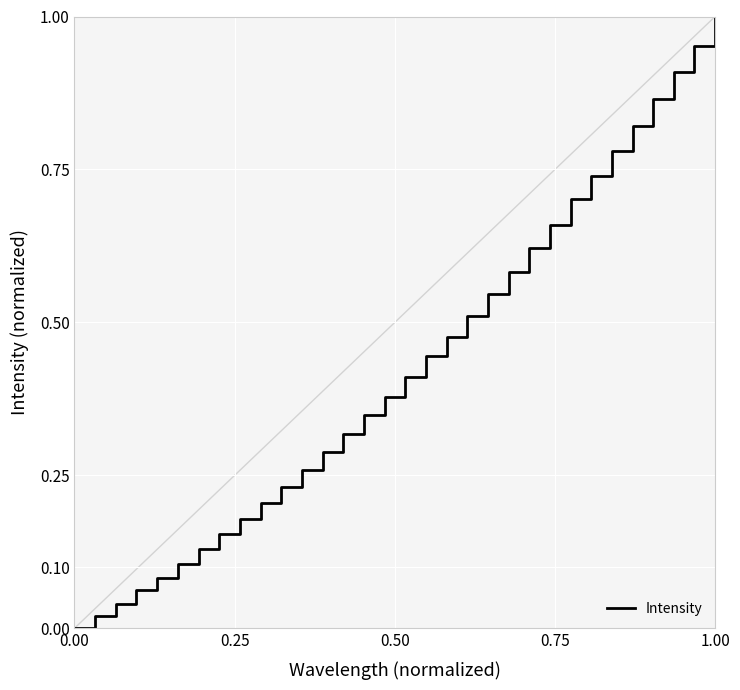

True or false: the data shows 0.0 at 0.00.

True